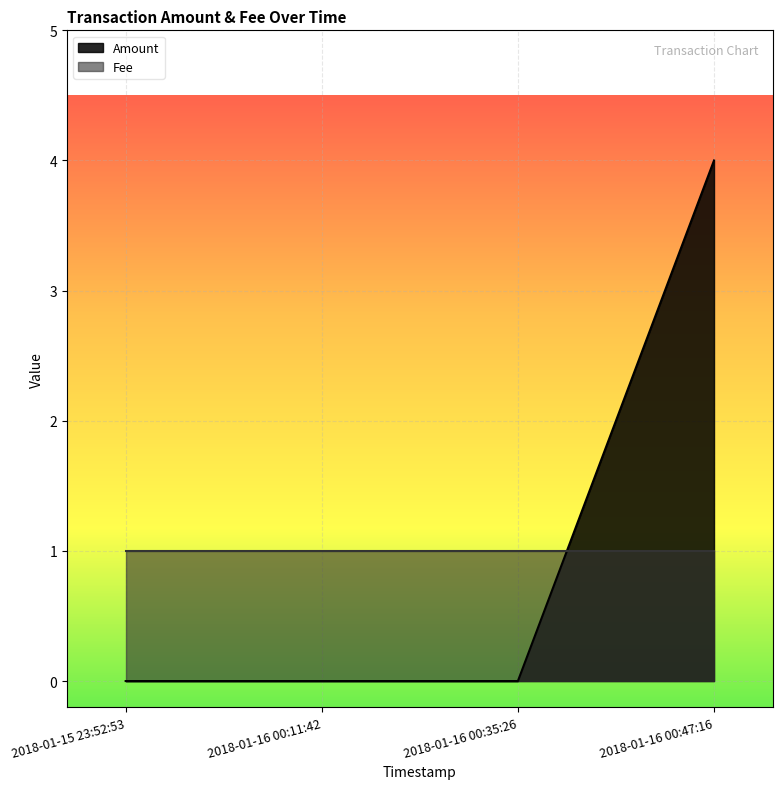

What is the label of the 3rd point from the right?

2018-01-16 00:11:42